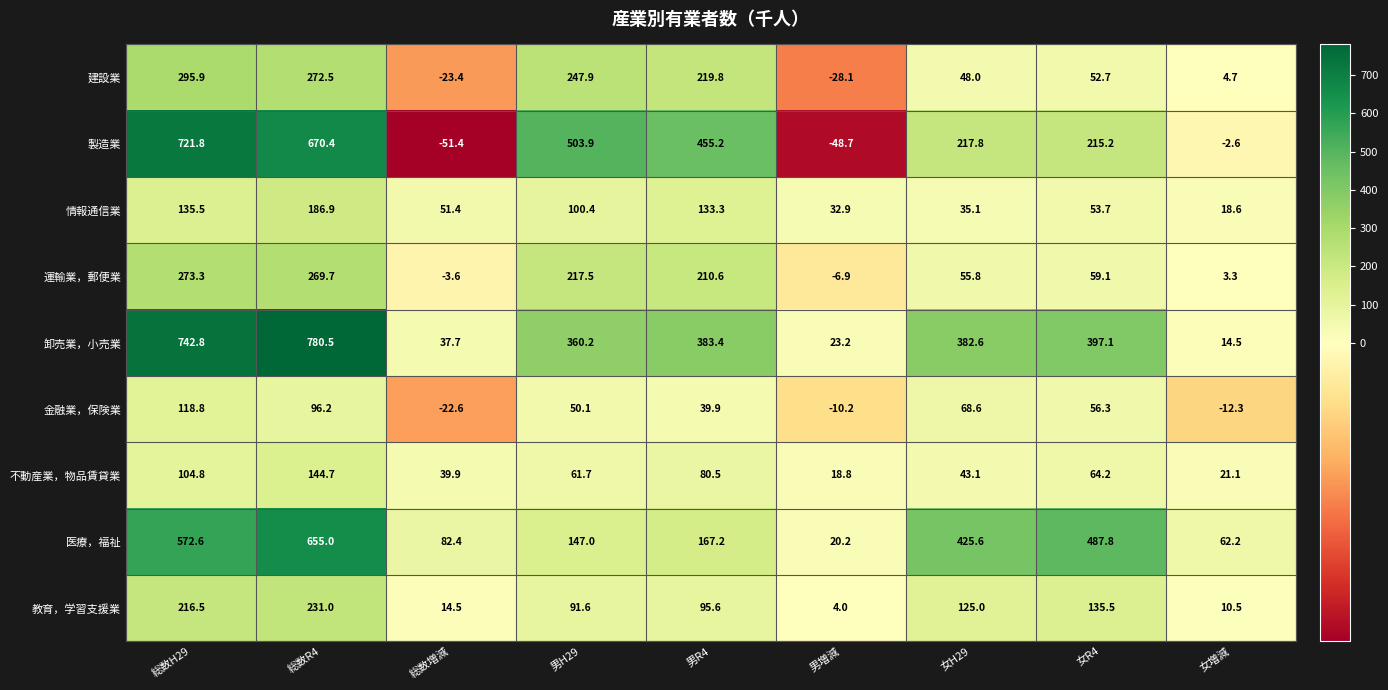

What is the spread (max minus min) of values at 男H29?

453.8